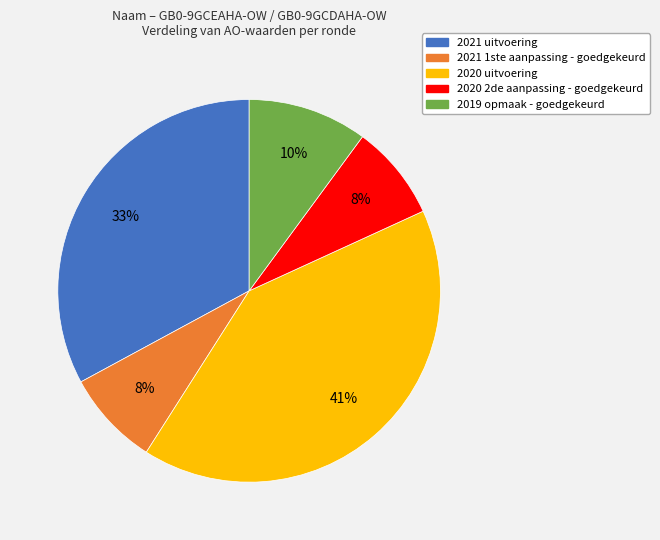

True or false: 2021 uitvoering accounts for 47% of the total.

False